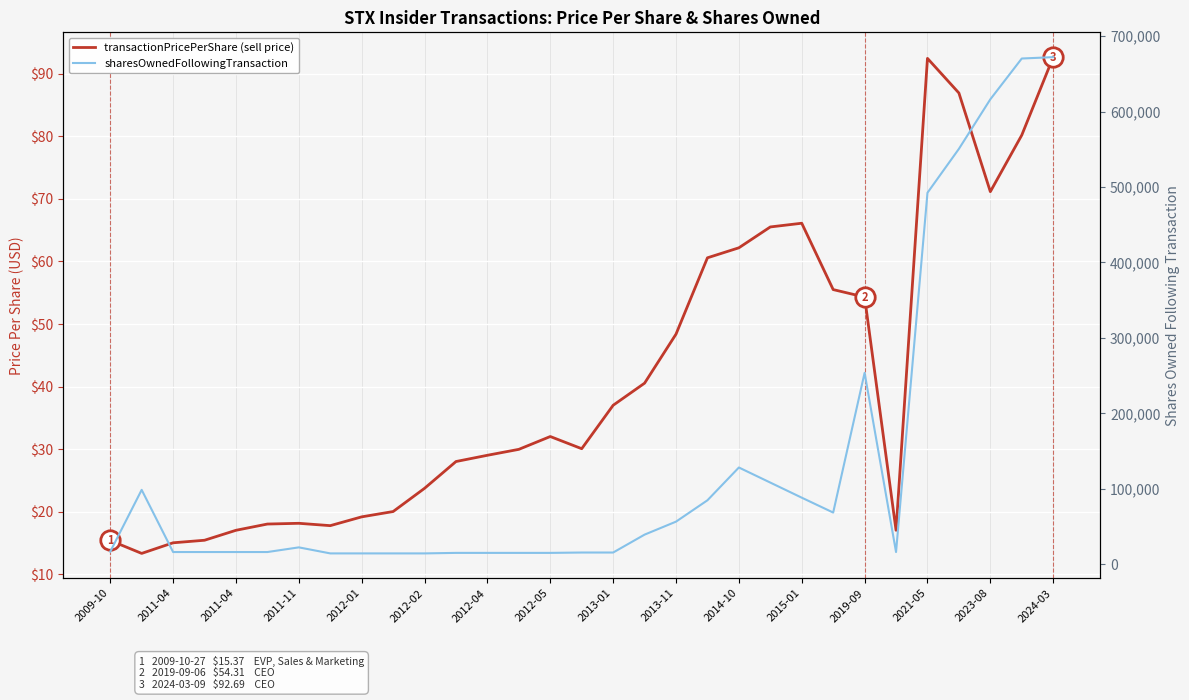

At which label does transactionPricePerShare reach its minimum?

2011-04